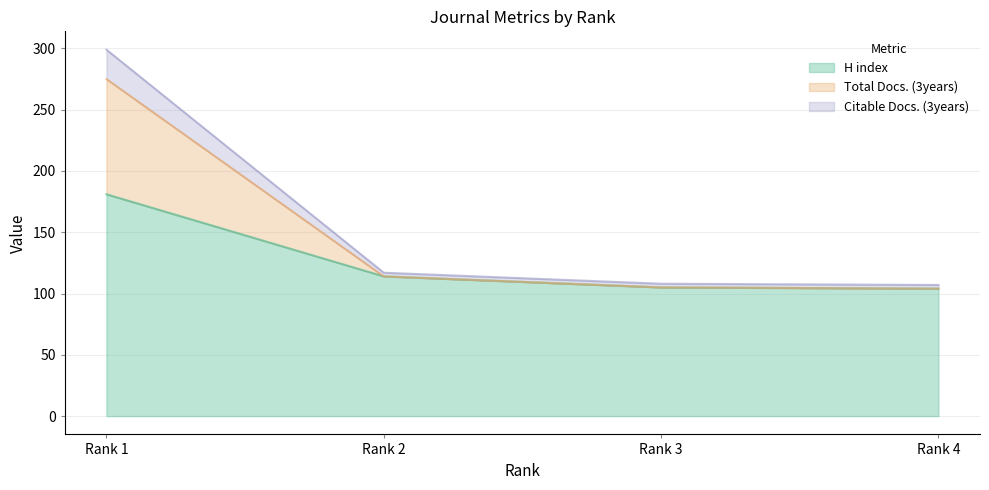

What is the total value across all series at Rank 4?

315